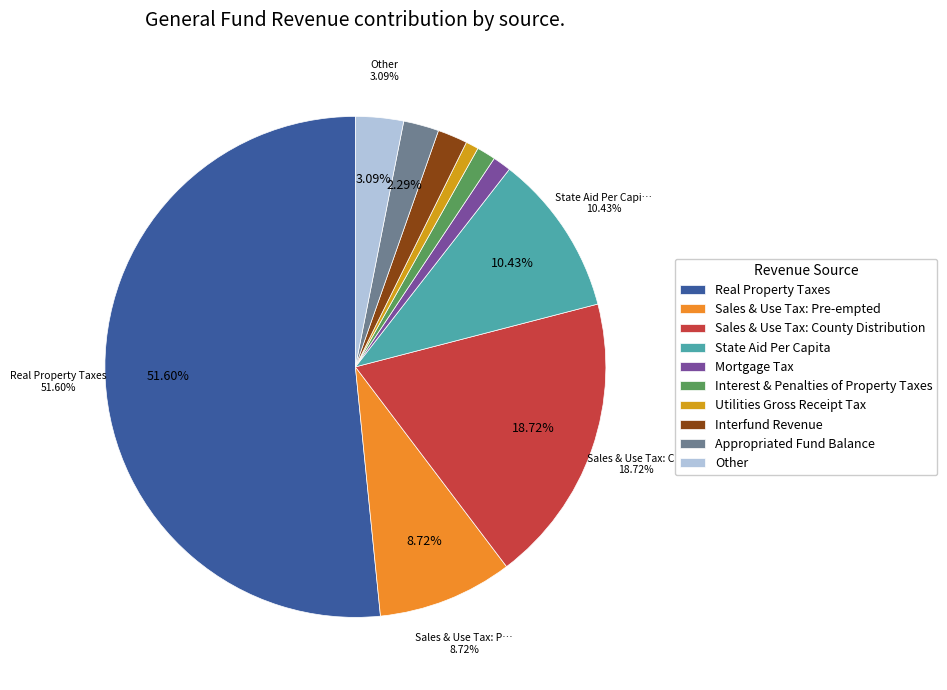

What percentage is the Other slice, to the nearest percent?

3%